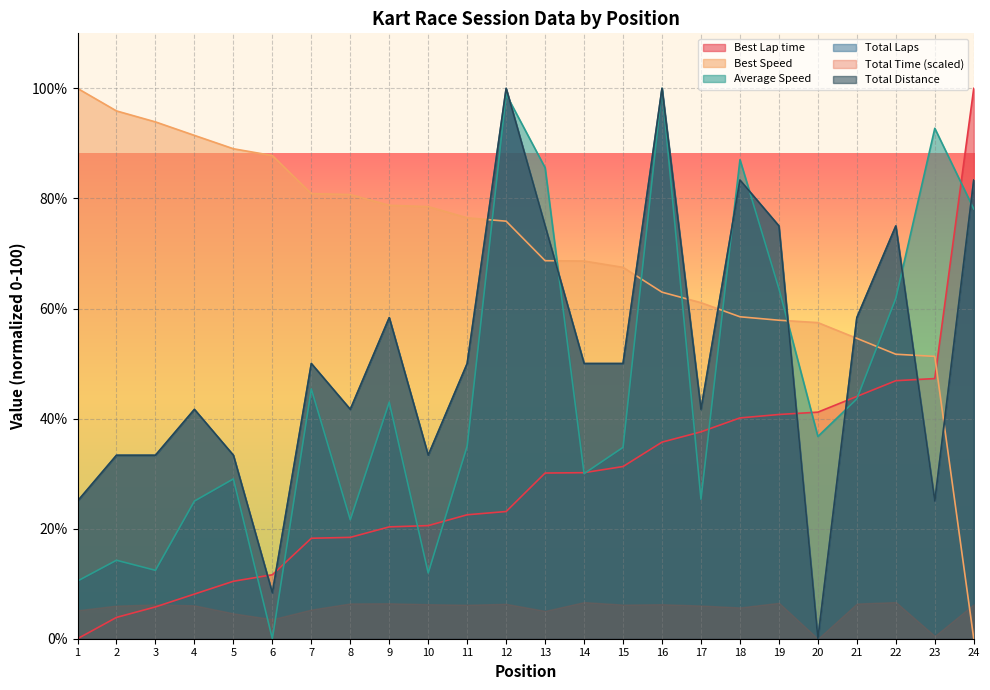

Does the chart display data point markers on the line(s)?

No